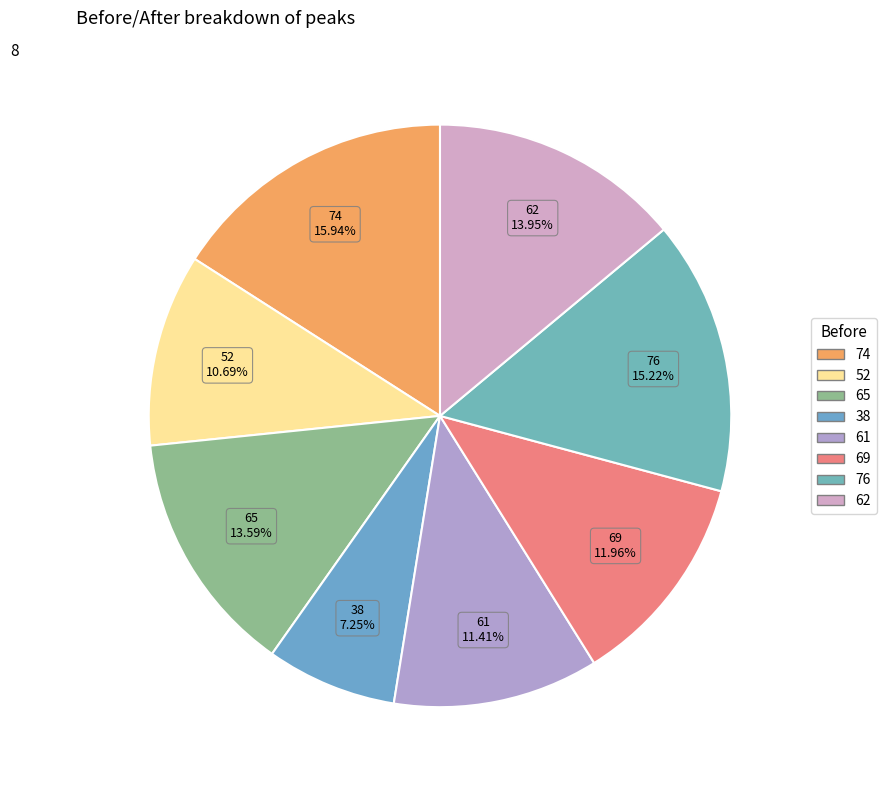

How many slices are in this pie chart?

8